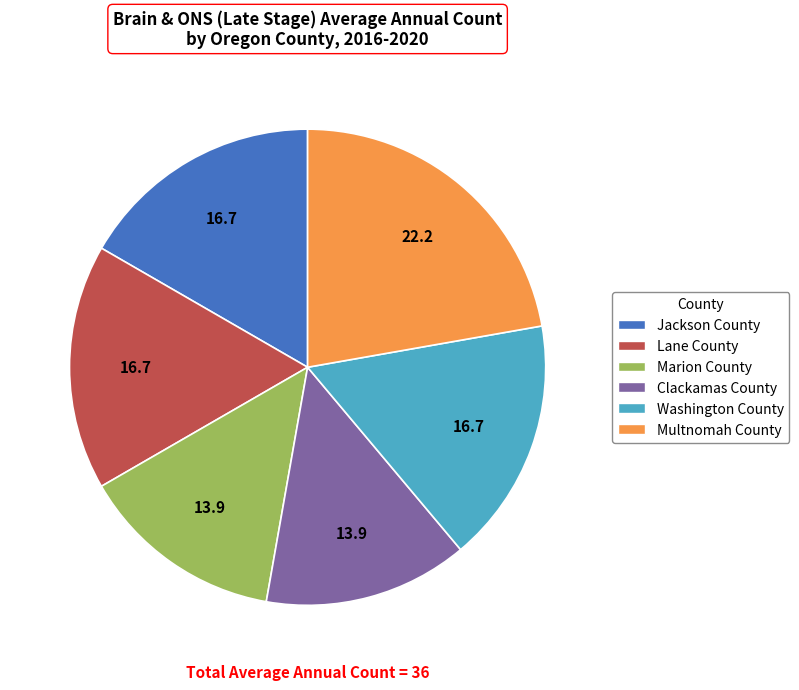

Which category has the biggest portion of the pie?

Multnomah County